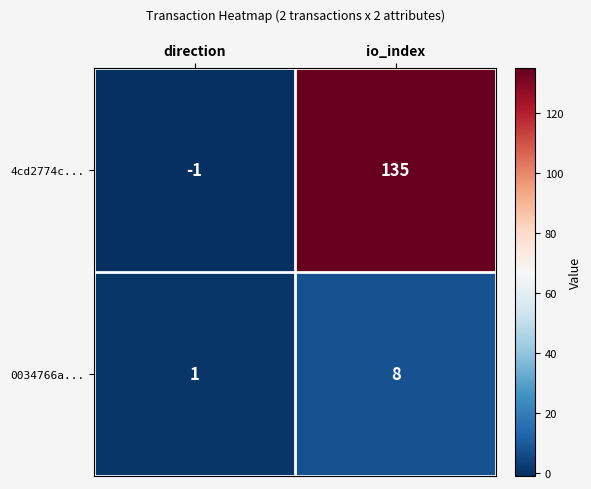

At which category is the sum across all series the highest?

io_index